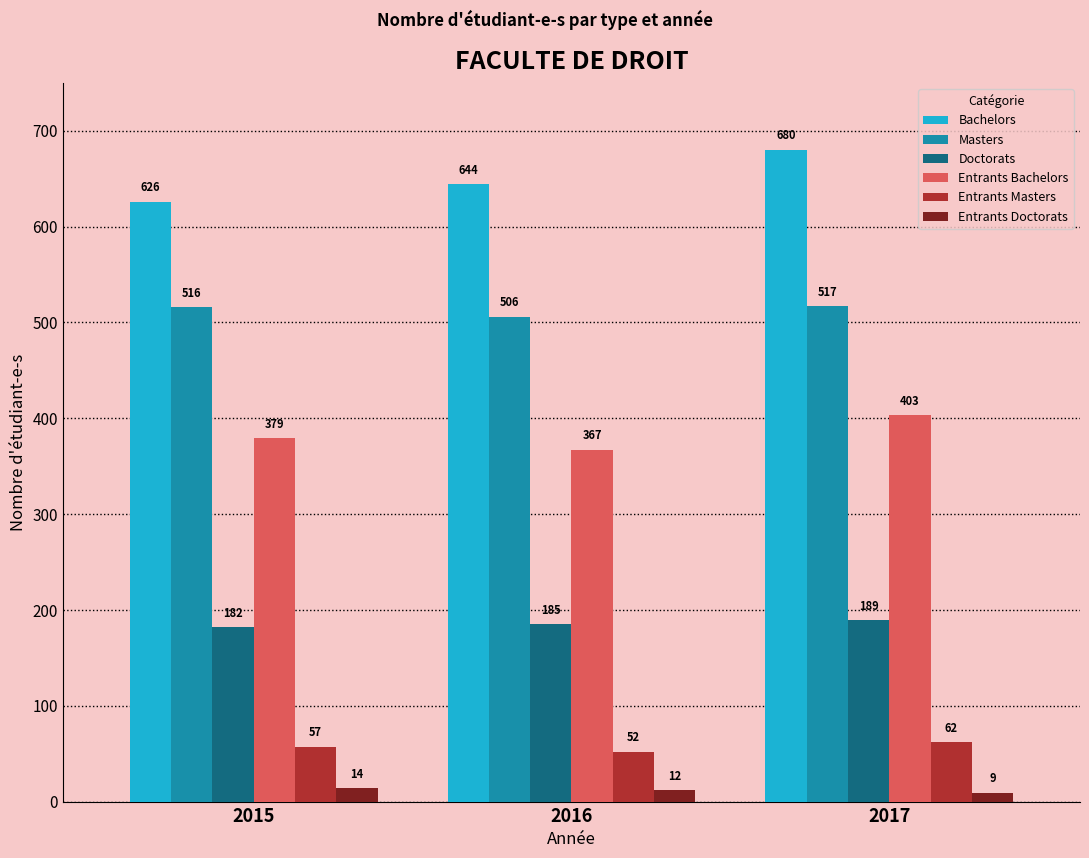

How many distinct data groups are displayed?

6